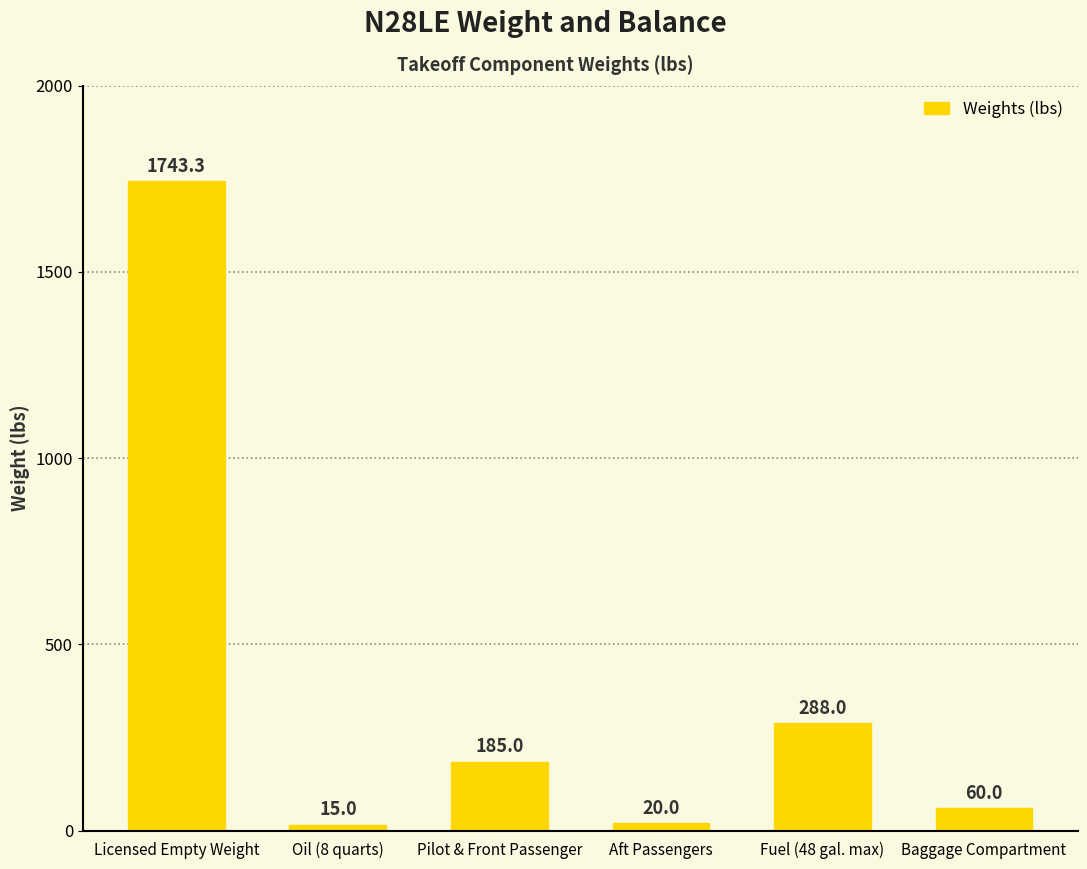

What is the ratio of the value at Fuel (48 gal. max) to the value at Baggage Compartment?

4.8